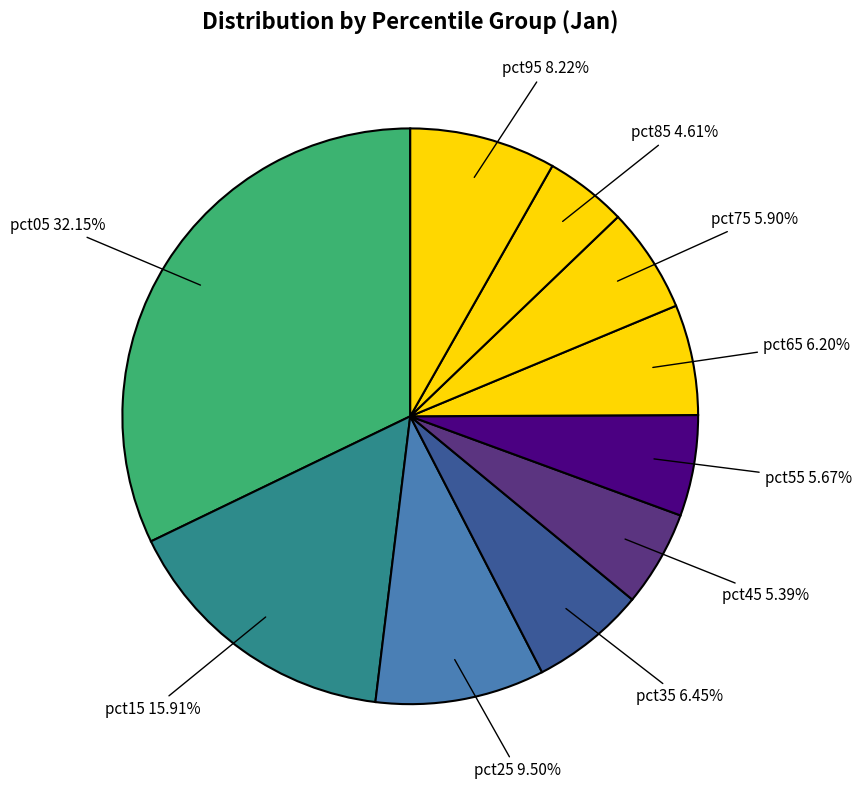

What is the largest slice in the pie chart?

pct05